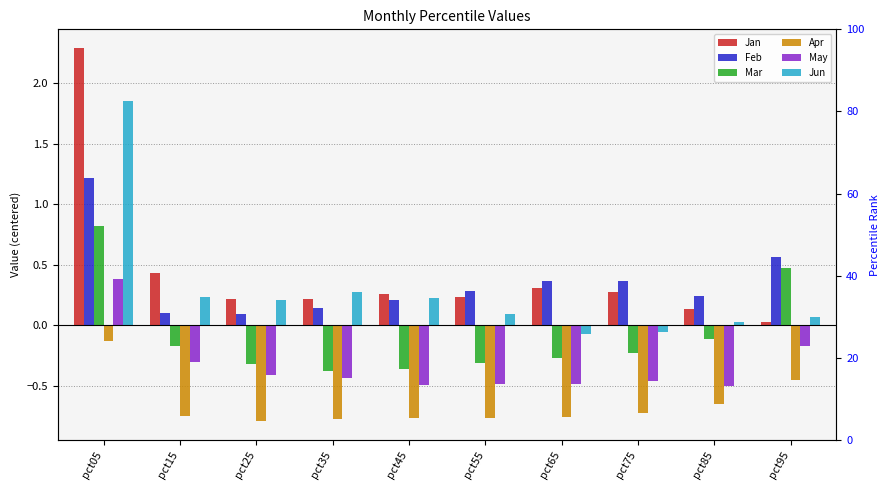

At how many categories does at least one series exceed 0?

10